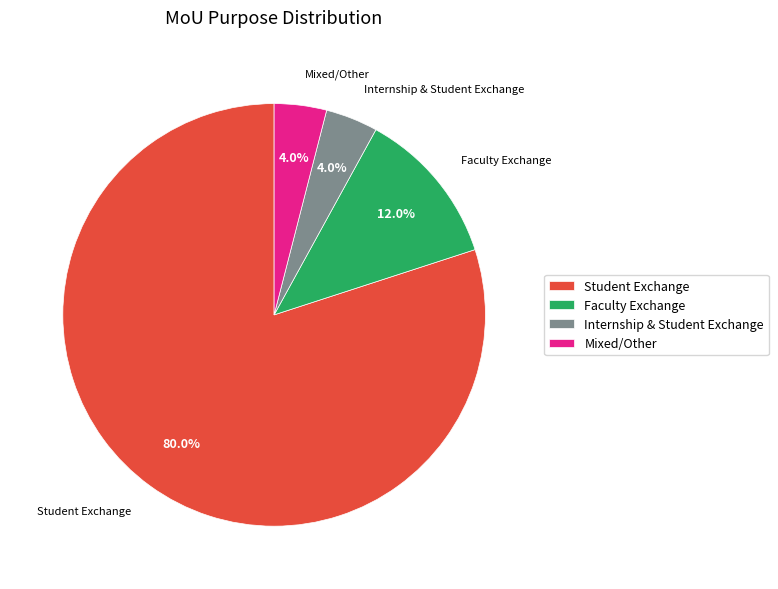

What is the total percentage of Internship and Student Exchange and Three years?

10.9%